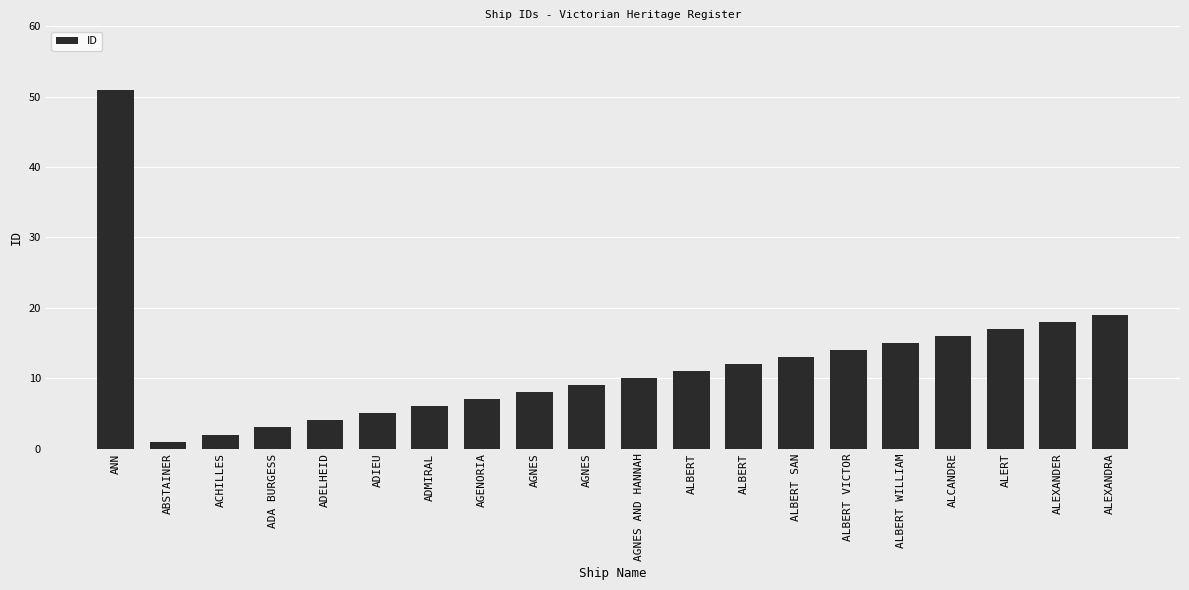

How many bars are there in total?

20